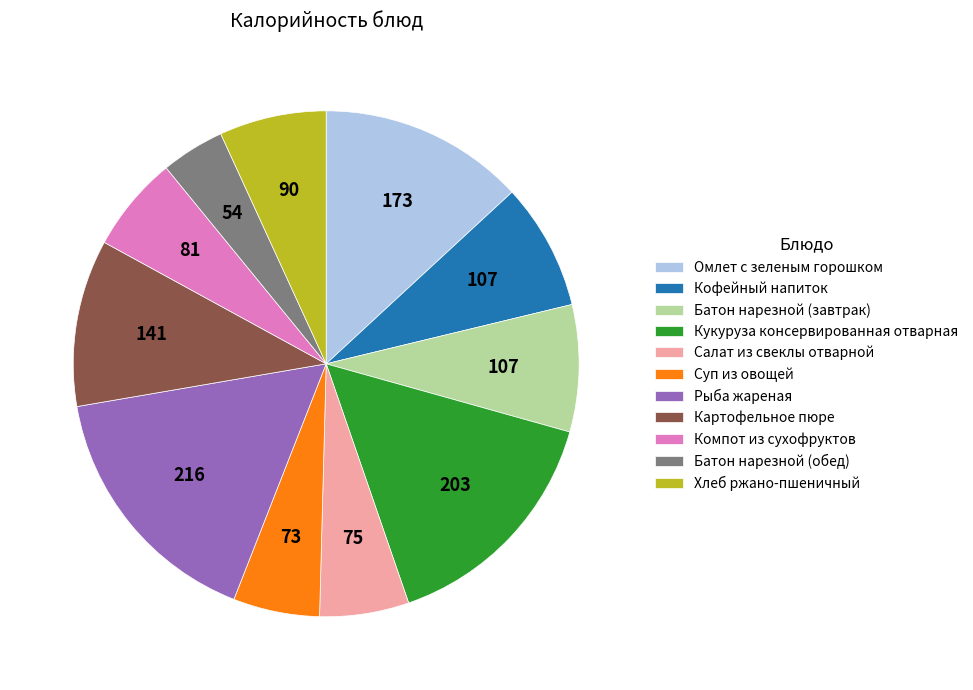

Do Компот из сухофруктов and Кофейный напиток together represent more than half of the pie?

No